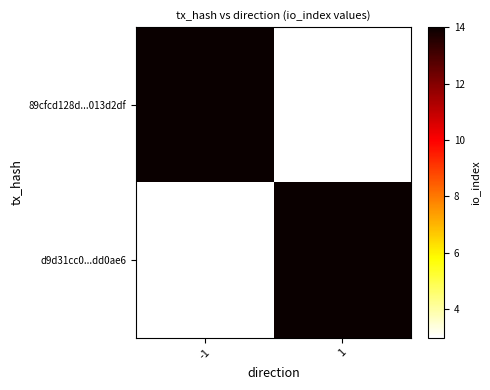

Which label corresponds to the smallest value in the chart?

1